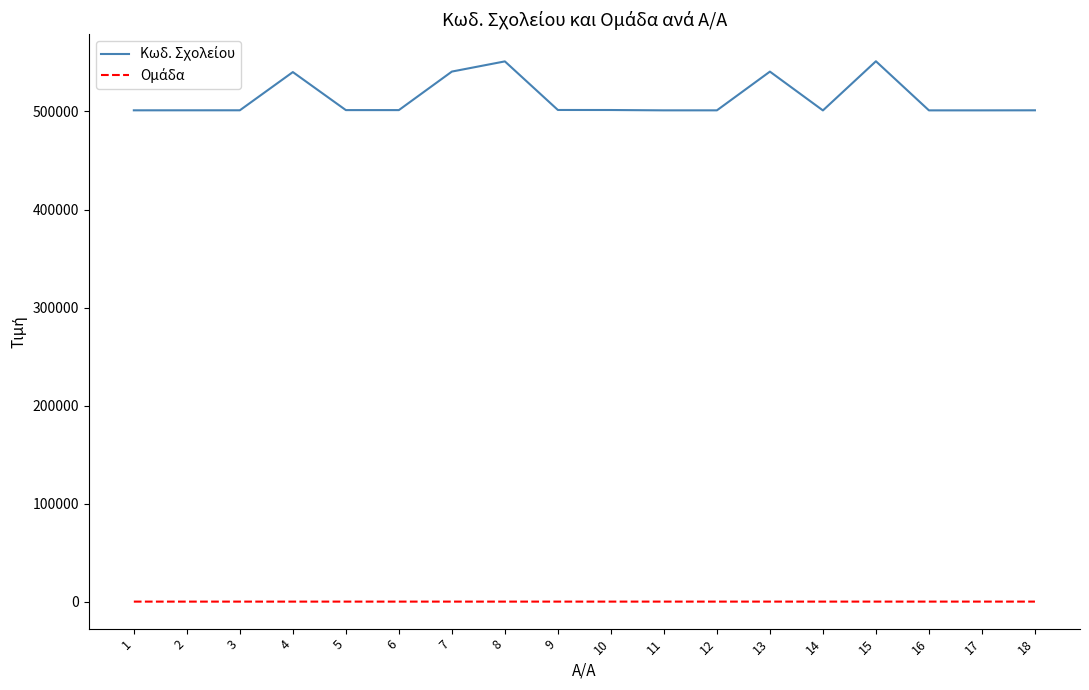

What is the greatest value displayed?

551230